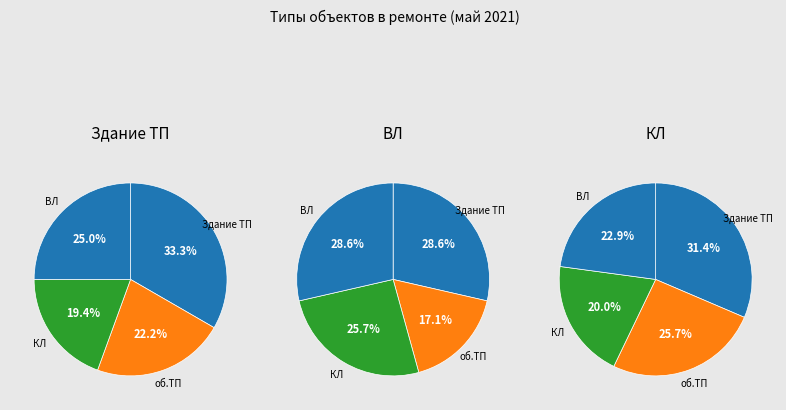

What is the largest slice in the pie chart?

Здание ТП